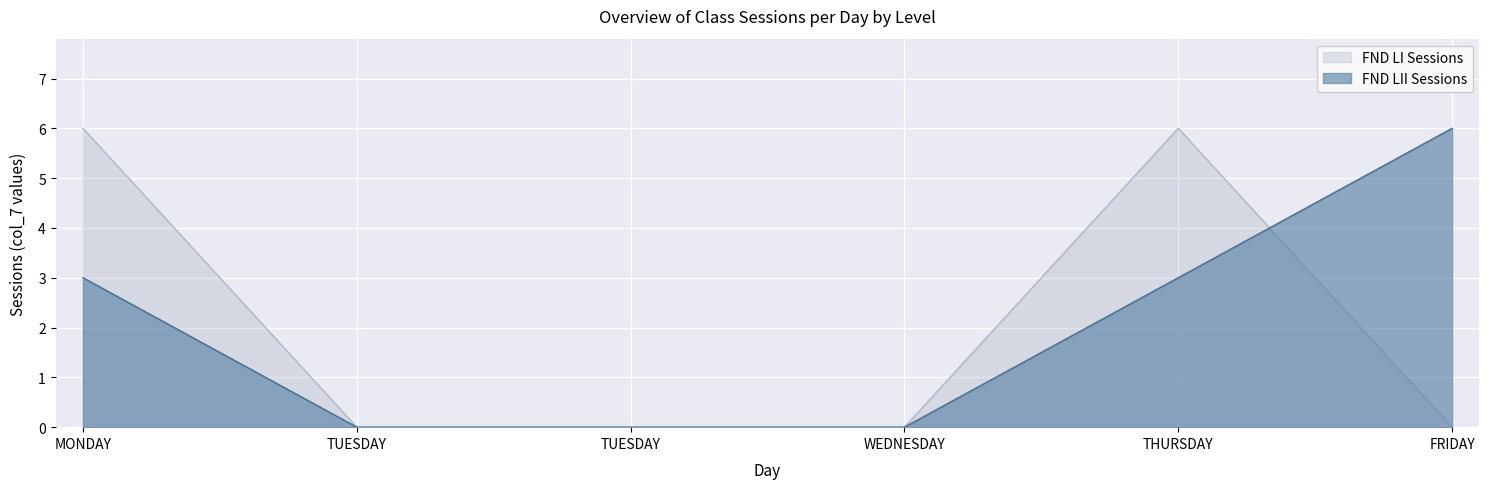

Which series changed the most between MONDAY and THURSDAY?

FND LI Sessions